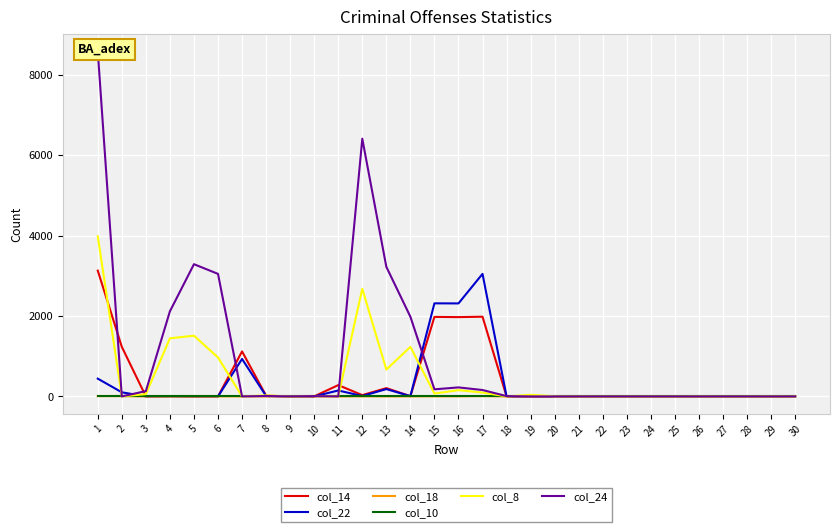

At which category is the sum across all series the highest?

1